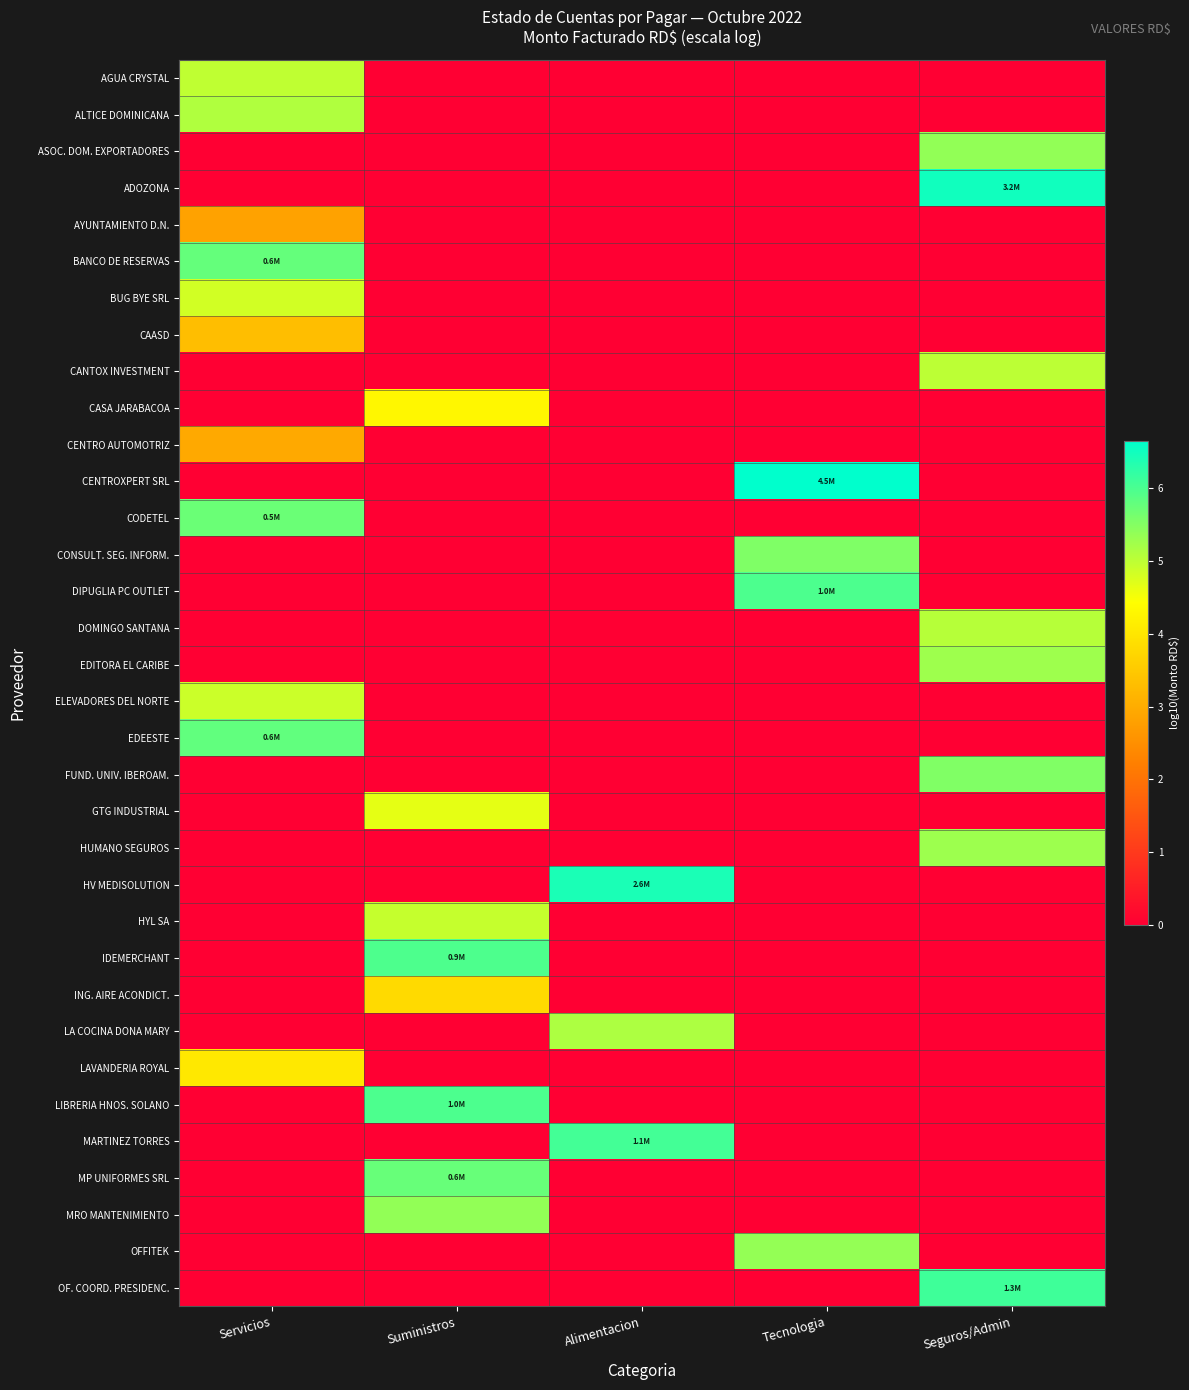

At Servicios, list the series in order from largest to smallest.

EDEESTE, BANCO DE RESERVAS, CODETEL, ALTICE DOMINICANA, AGUA CRYSTAL, ELEVADORES DEL NORTE, BUG BYE SRL, LAVANDERIA ROYAL, CAASD, CENTRO AUTOMOTRIZ, AYUNTAMIENTO D.N., ASOC. DOM. EXPORTADORES, ADOZONA, CANTOX INVESTMENT, CASA JARABACOA, CENTROXPERT SRL, CONSULT. SEG. INFORM., DIPUGLIA PC OUTLET, DOMINGO SANTANA, EDITORA EL CARIBE, FUND. UNIV. IBEROAM., GTG INDUSTRIAL, HUMANO SEGUROS, HV MEDISOLUTION, HYL SA, IDEMERCHANT, ING. AIRE ACONDICT., LA COCINA DONA MARY, LIBRERIA HNOS. SOLANO, MARTINEZ TORRES, MP UNIFORMES SRL, MRO MANTENIMIENTO, OFFITEK, OF. COORD. PRESIDENC.